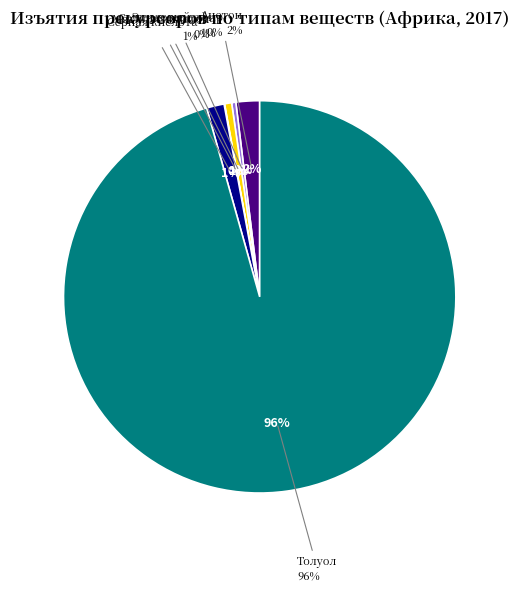

Does Антраниловая кислота represent more than half of the total?

No